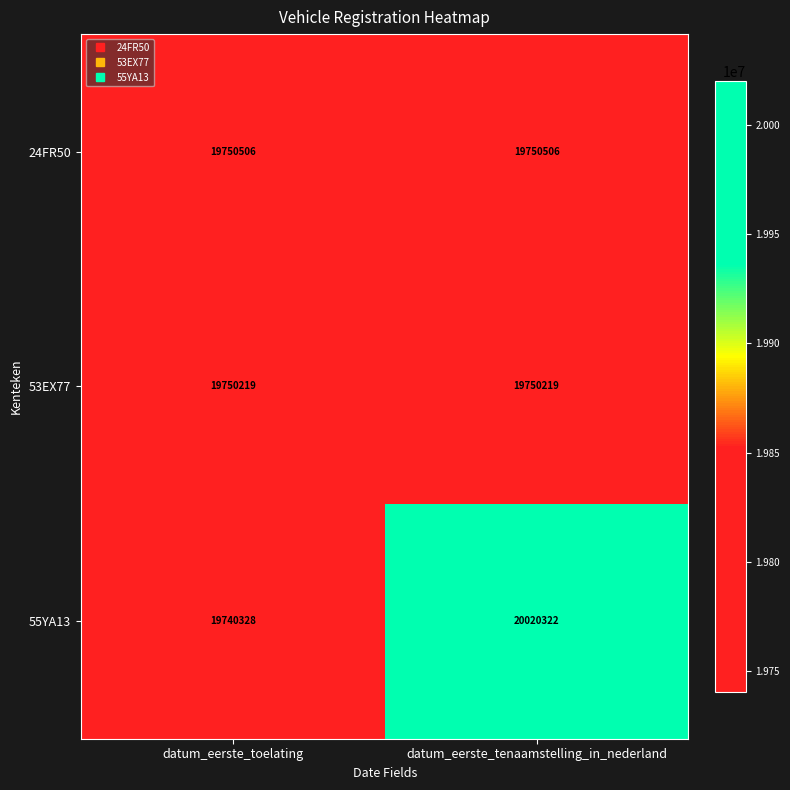

List the labels in order of 55YA13 value, smallest first.

datum_eerste_toelating, datum_eerste_tenaamstelling_in_nederland